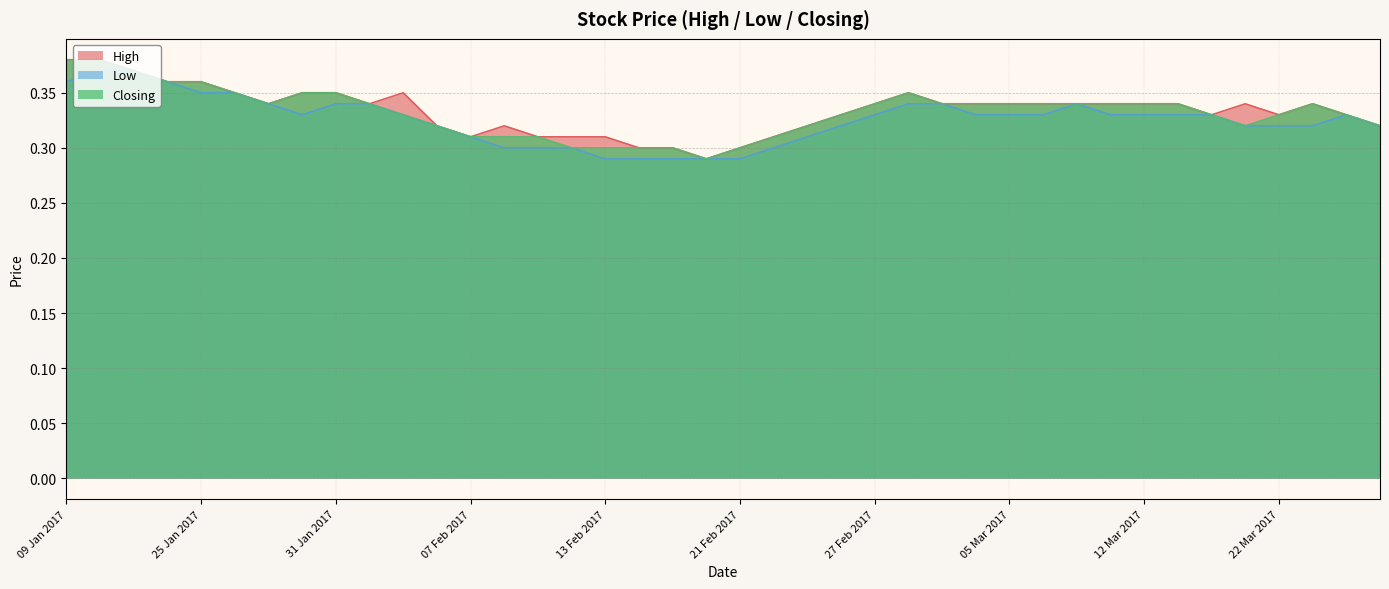

Is it true that Closing equals 0.2 at 07 Feb 2017?

False